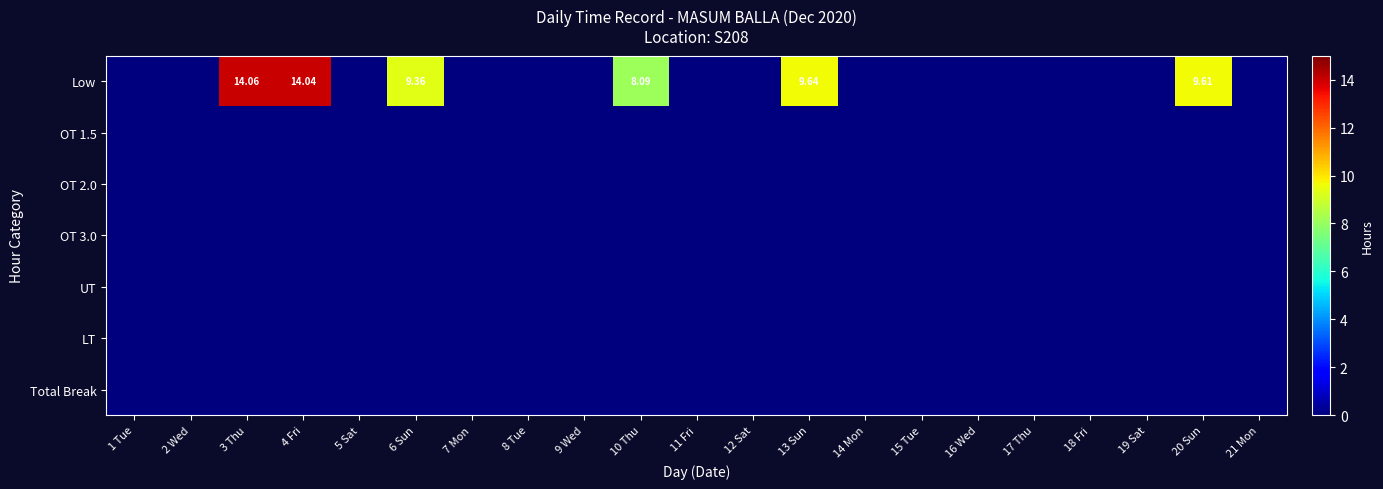

Which series has the largest total across all categories?

Low